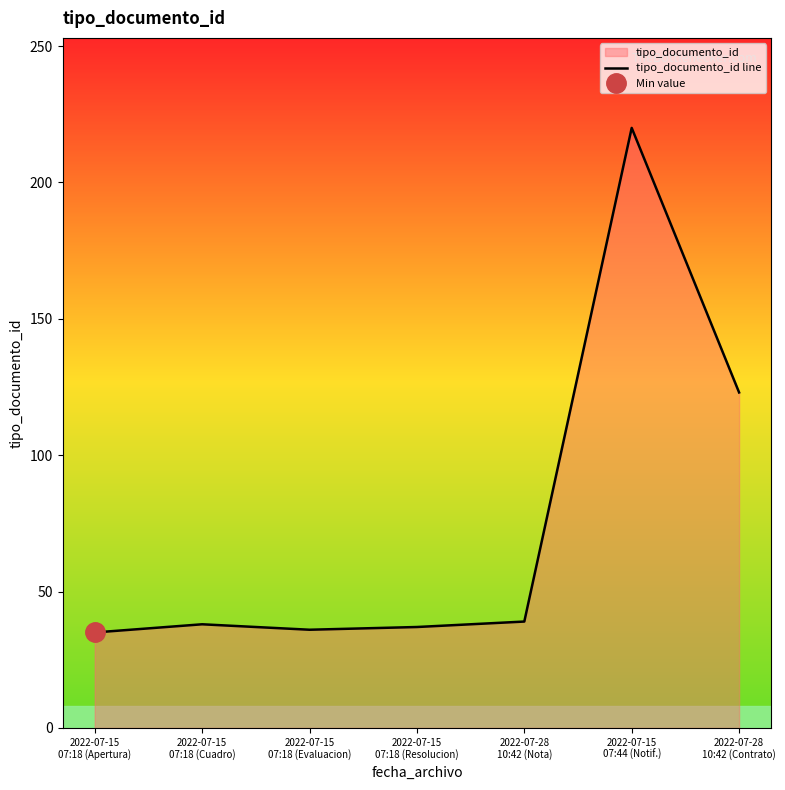

What is the sum of all values?

528